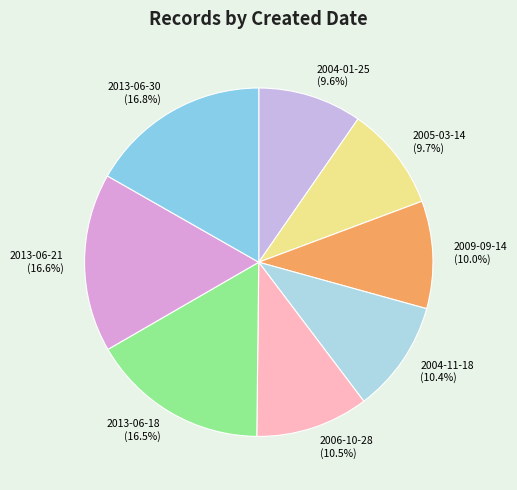

How many segments does this pie chart have?

8